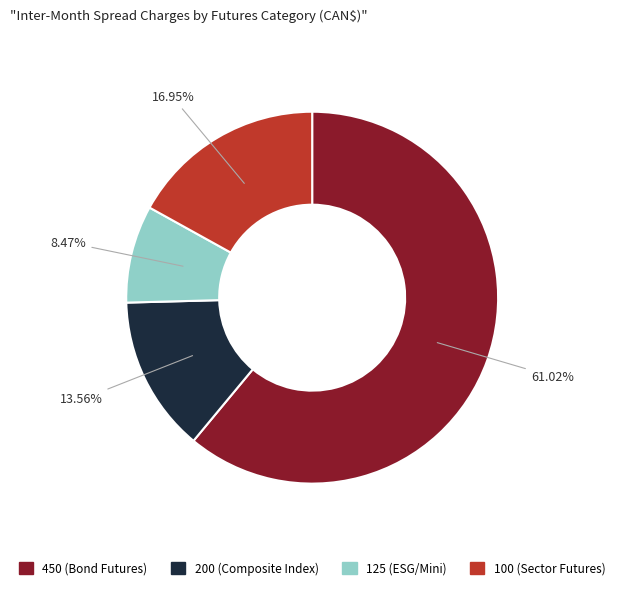

How many slices are in this pie chart?

4